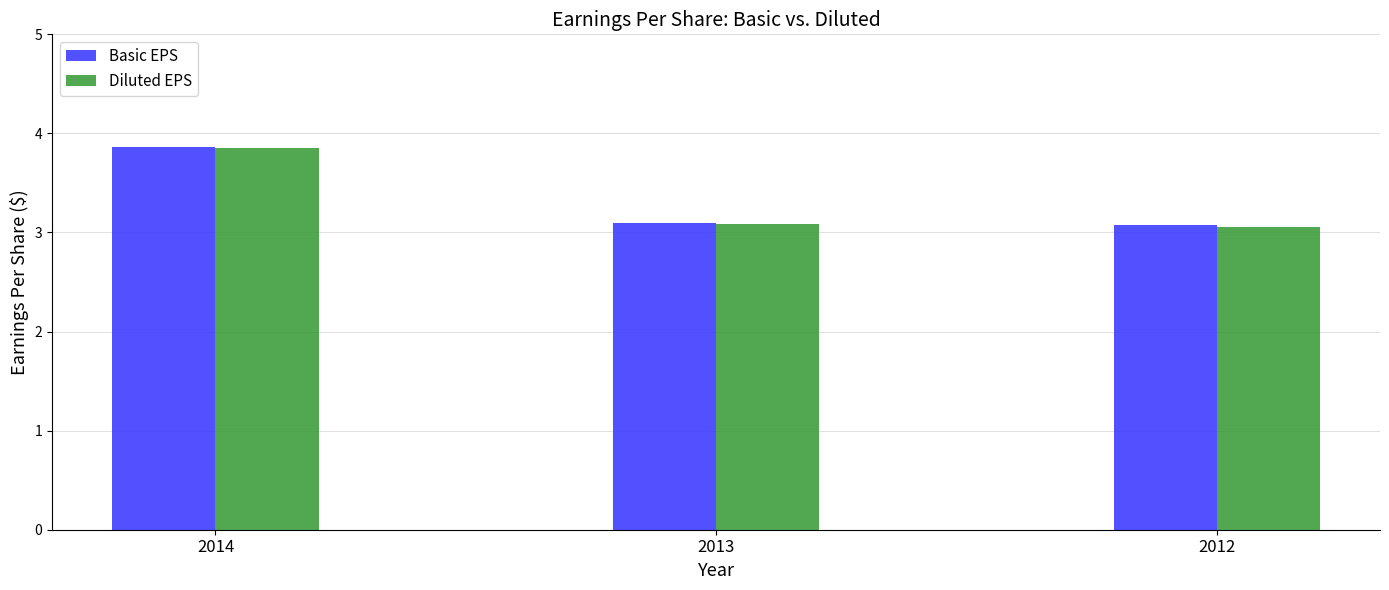

At how many categories does at least one series exceed 3?

3